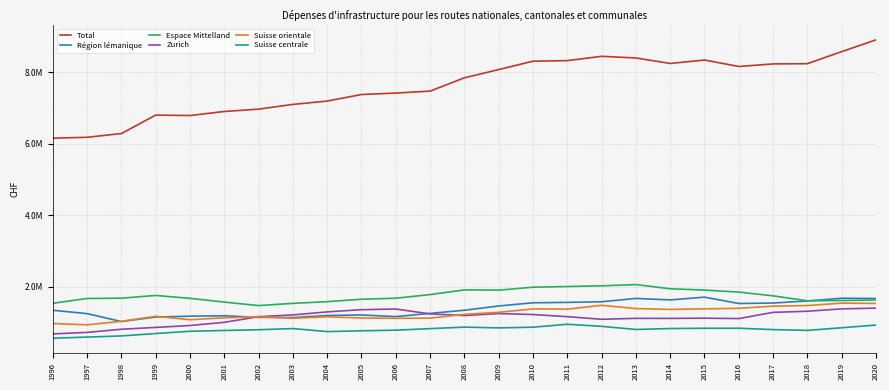

Does the chart display data point markers on the line(s)?

No